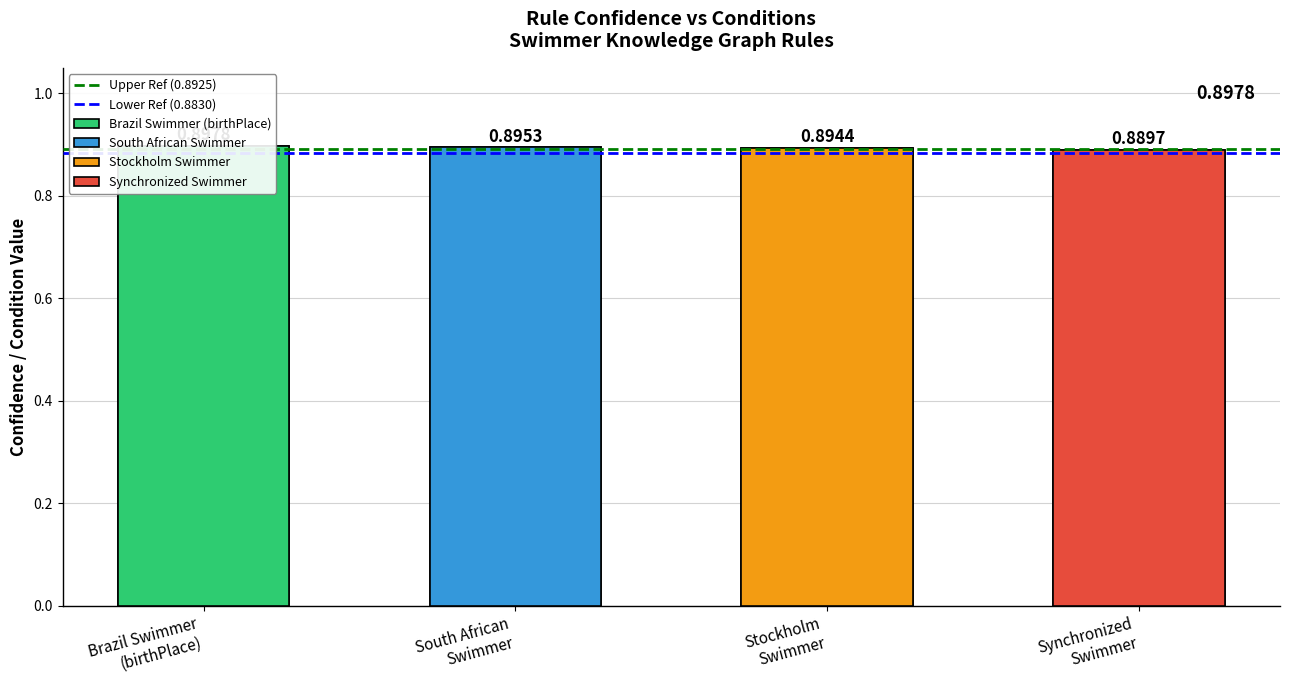

What is the label of the 2nd bar from the right?

Brazil Swimmer
(birthPlace)